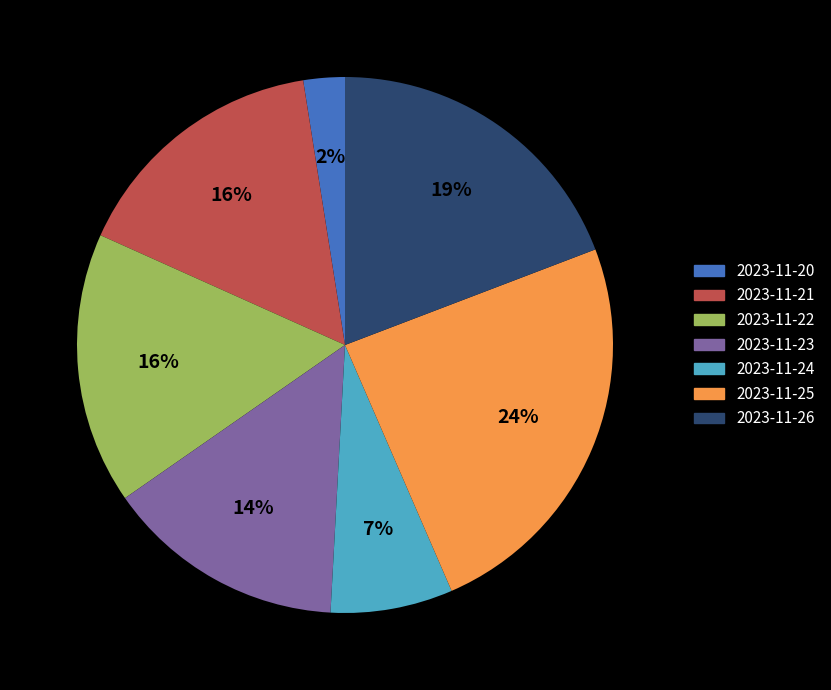

Is there any slice that represents more than half of the pie?

No